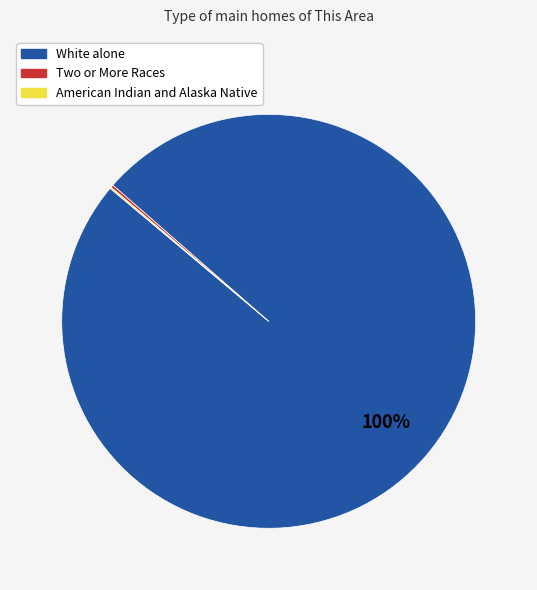

Is there any slice that represents more than half of the pie?

Yes